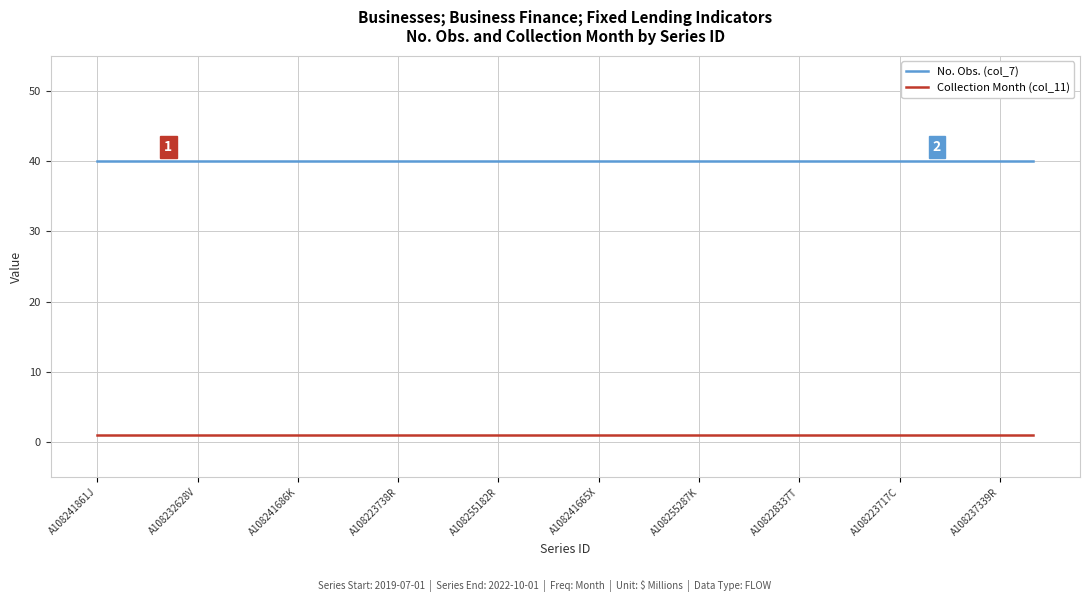

Which series has the largest total across all categories?

No. Obs. (col_7)